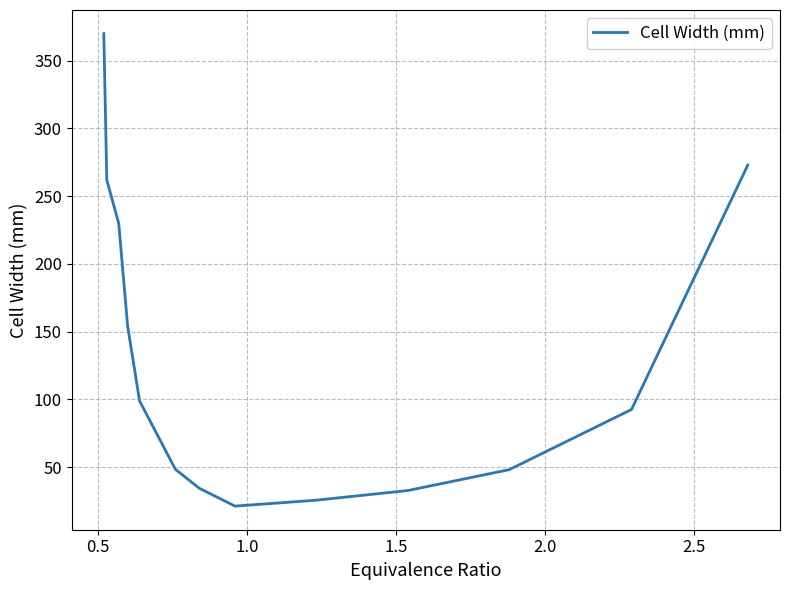

What is the greatest value displayed?

370.0